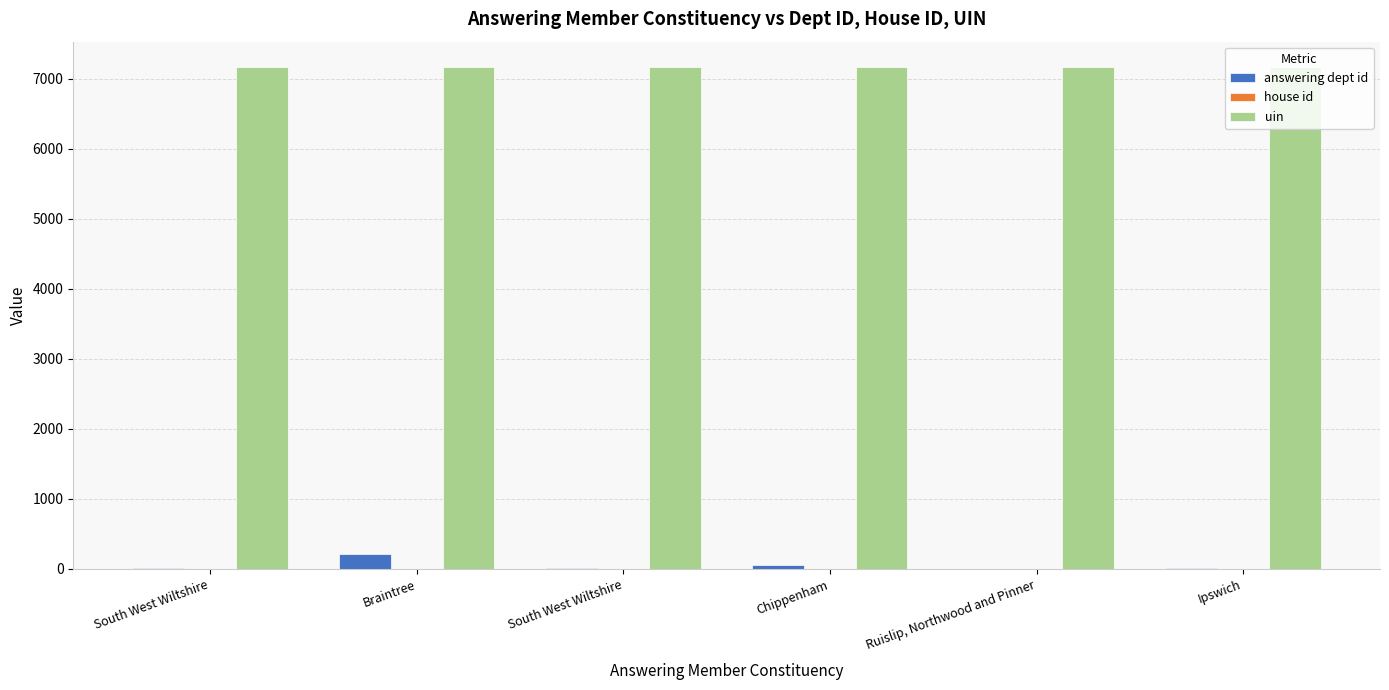

What is the value of the house id bar at the 4th from the left?

1